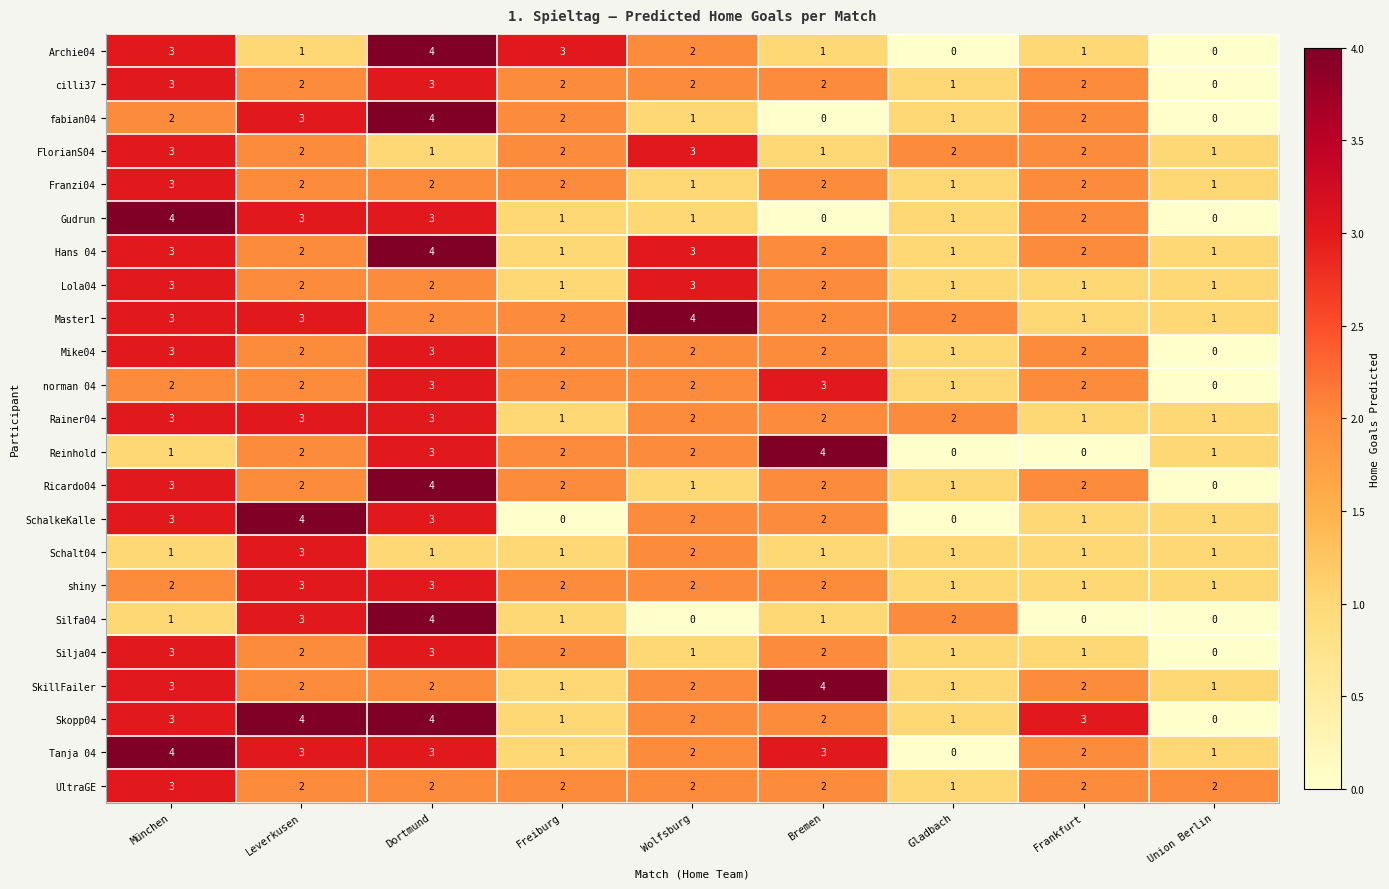

Between München and Bremen, which series saw the biggest shift?

Gudrun